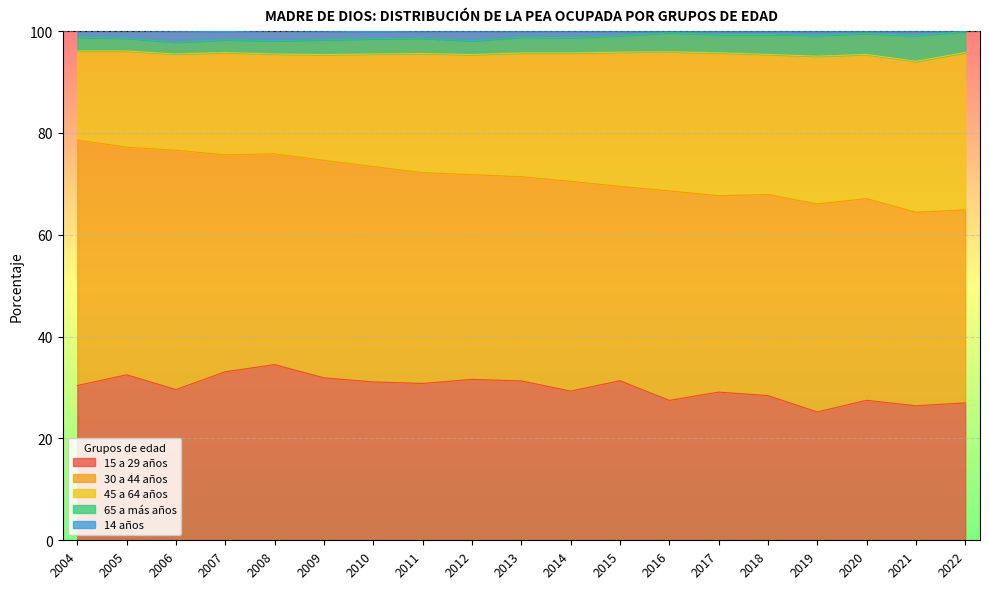

The 15 a 29 años series shows 55.9 at 2008. True or false?

False